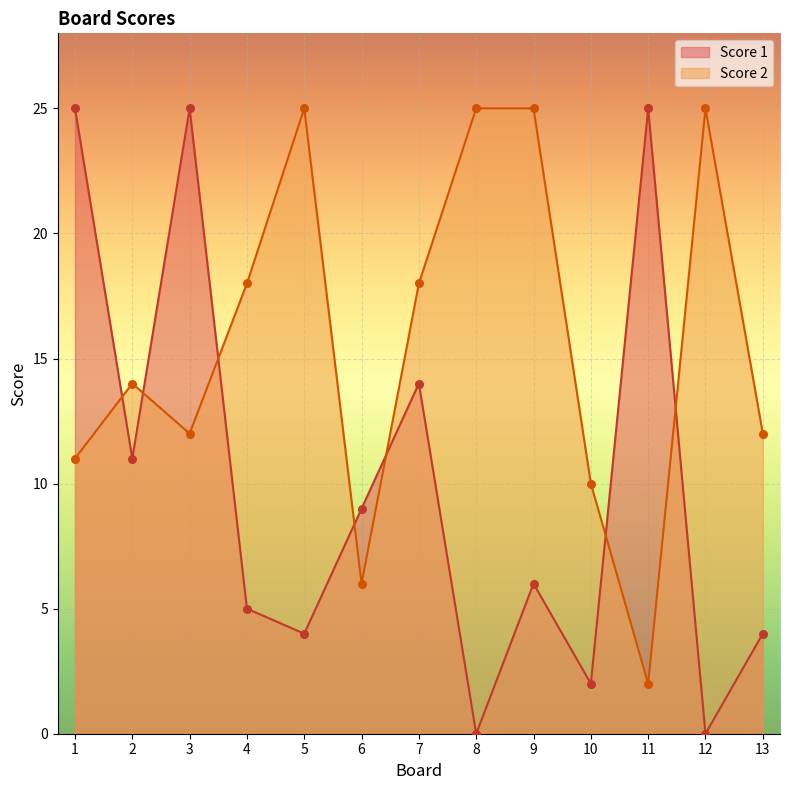

Which series has the widest spread of Y values?

Score 1